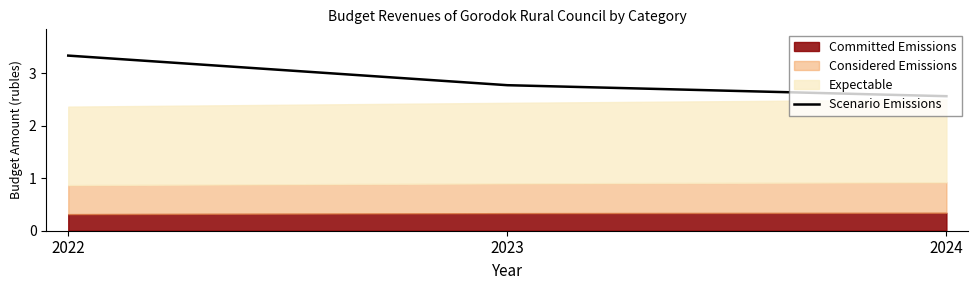

Between 2024 and 2022, which is larger?

2022